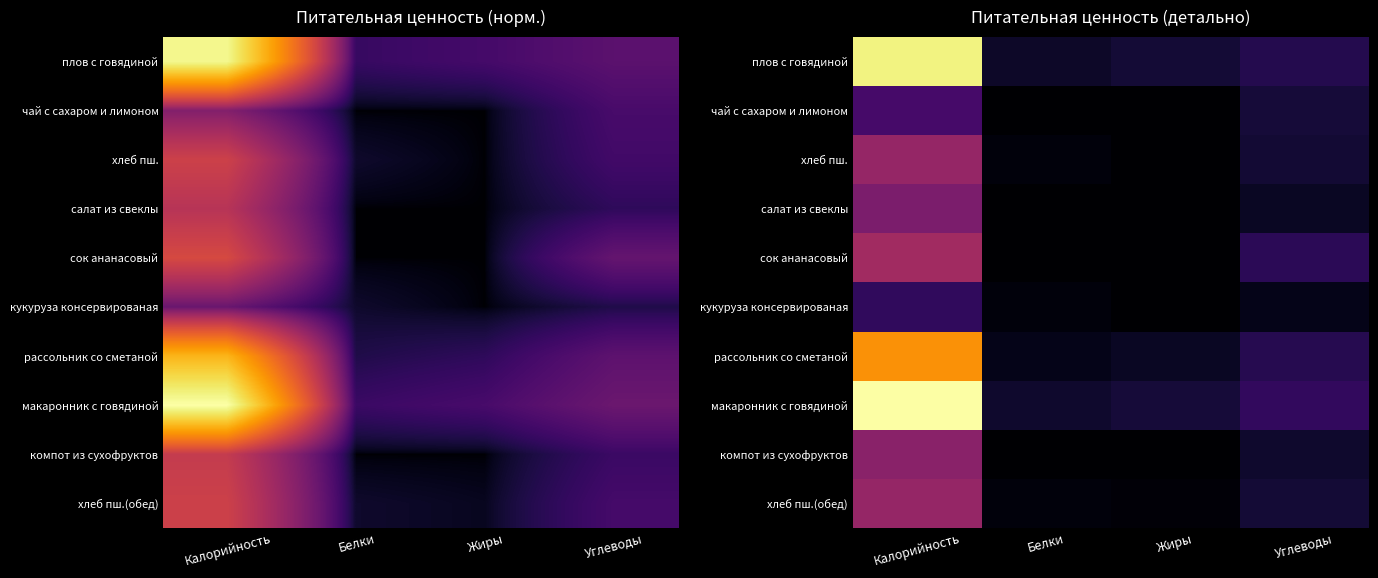

True or false: рассольник со сметаной has a value of 8 at Жиры.

True